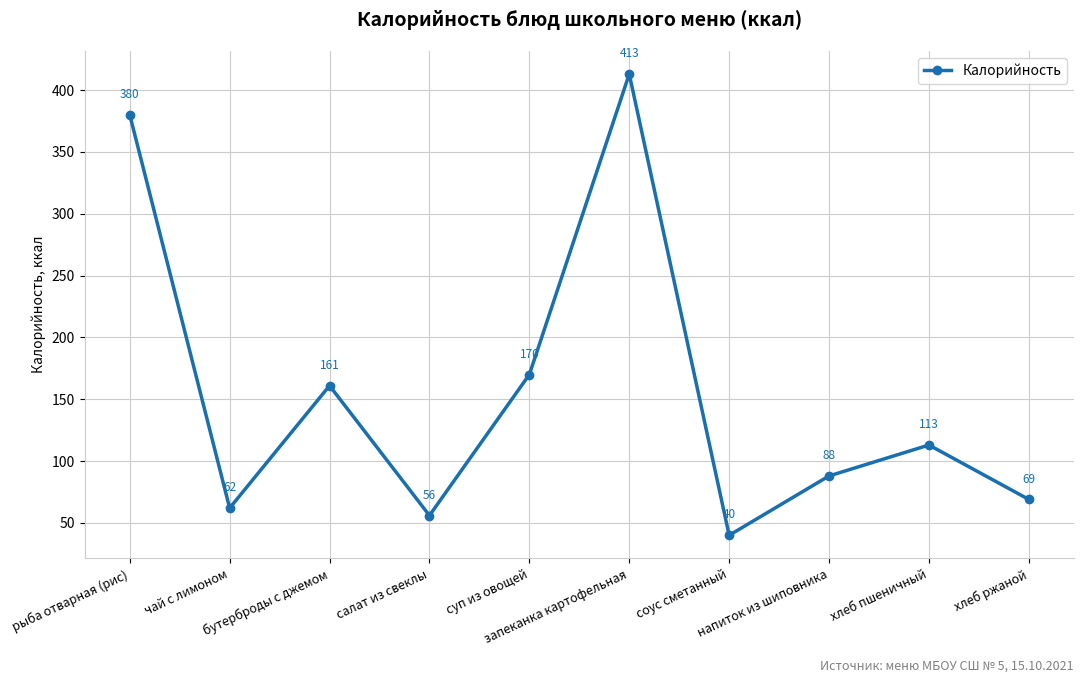

At which label does the data first exceed 113?

рыба отварная (рис)